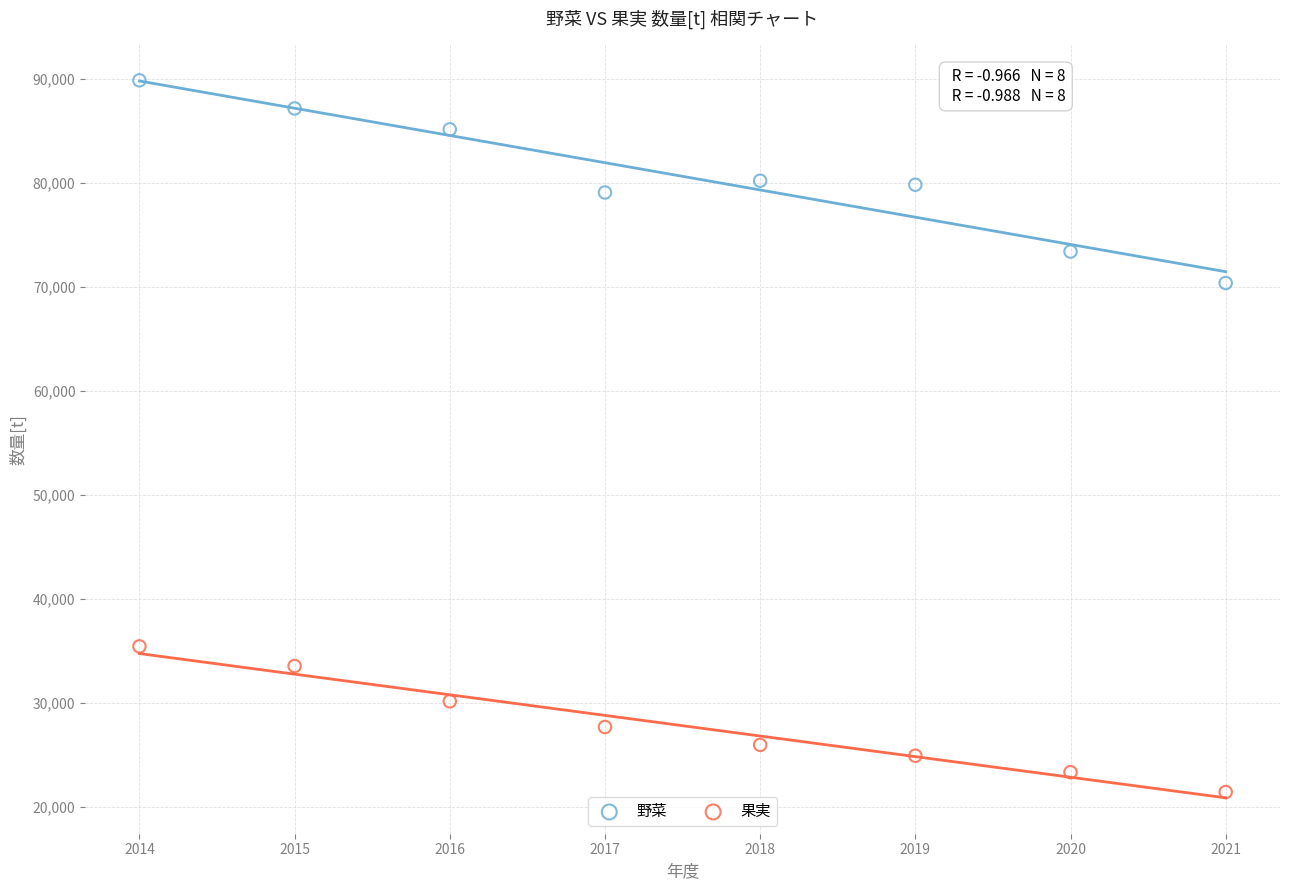

Which series reaches the maximum Y coordinate?

野菜